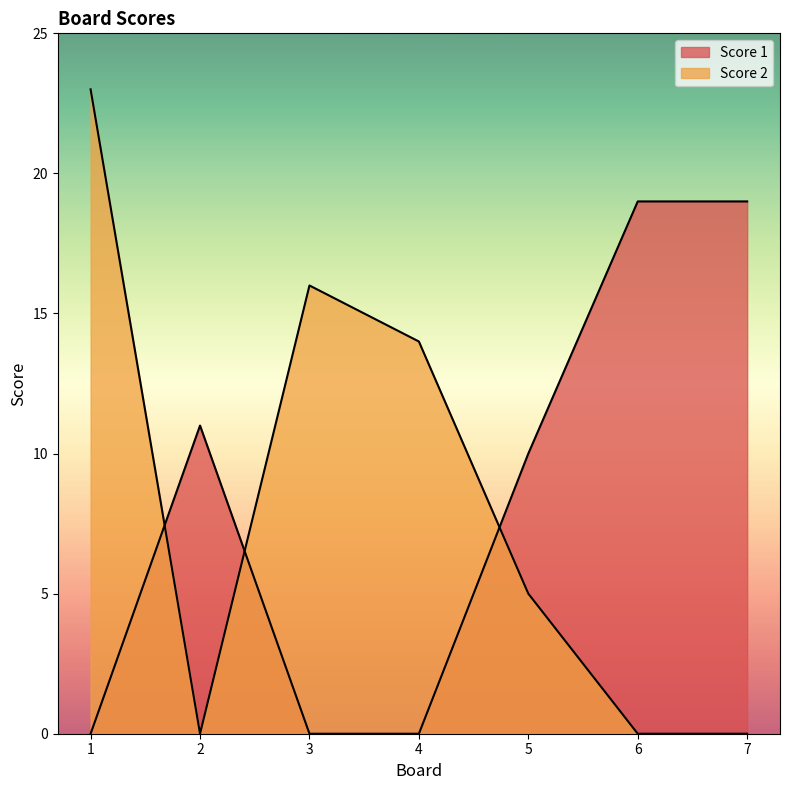

Which series has the widest spread of values?

Score 2